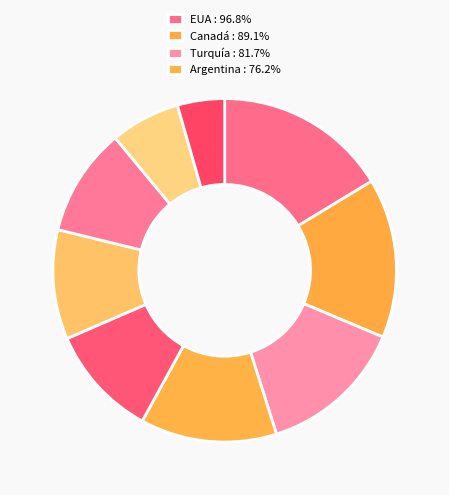

Rank the categories by value from lowest to highest.

Brasil, Colombia, México, Chile, China, Argentina, Turquía, Canadá, EUA